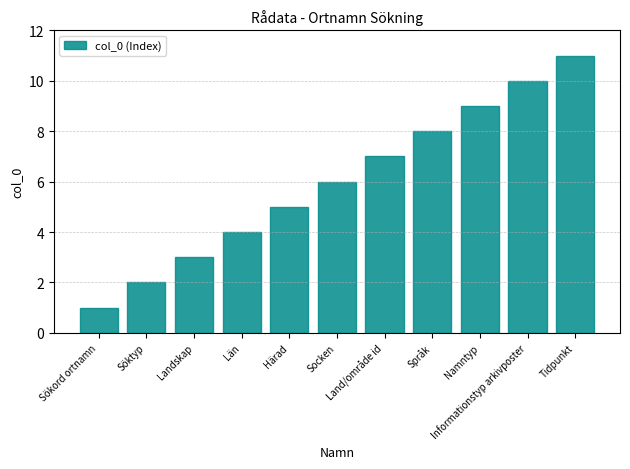

What is the sum of the values at Härad and Län?

9